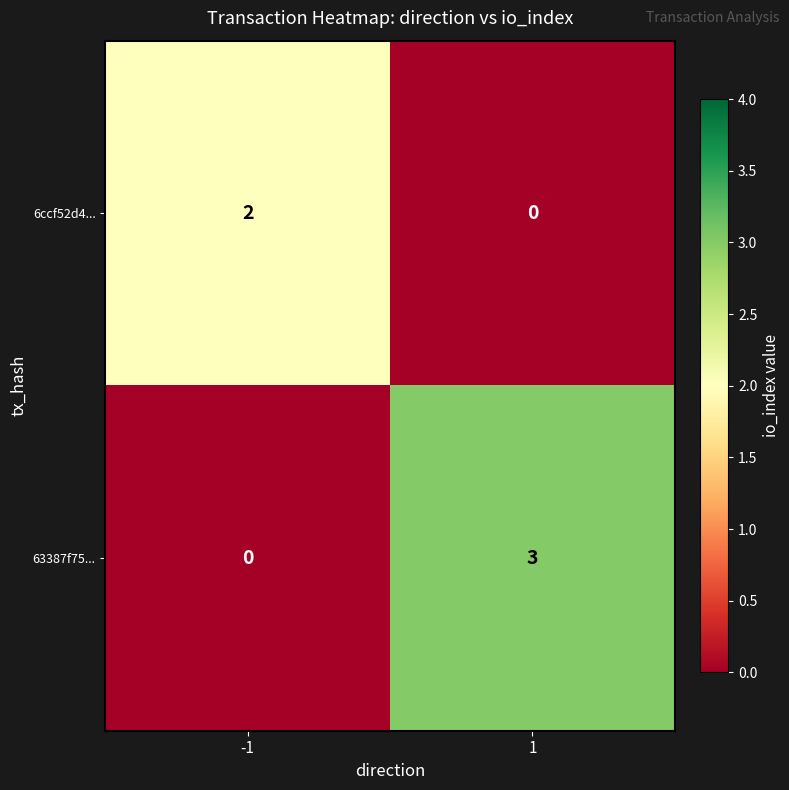

Between -1 and 1, which series saw the biggest shift?

63387f75...